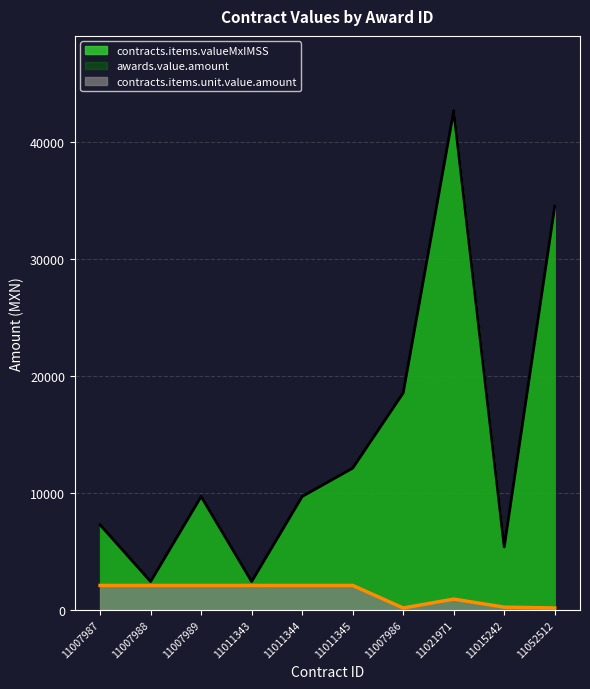

At 11011343, list the series in order from smallest to largest.

contracts.items.unit.value.amount, contracts.items.valueMxIMSS